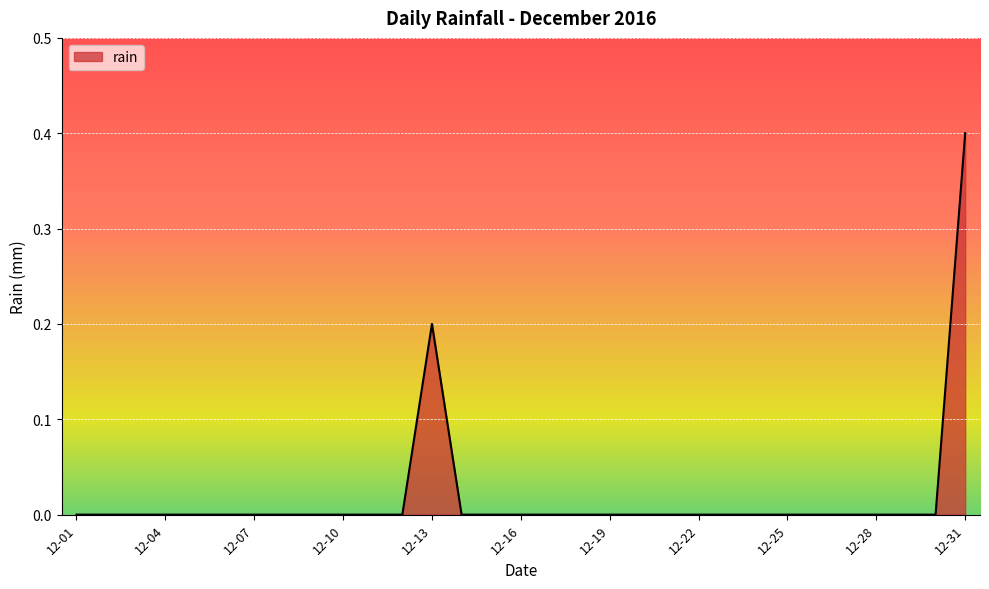

What is the maximum value shown in the chart?

0.4